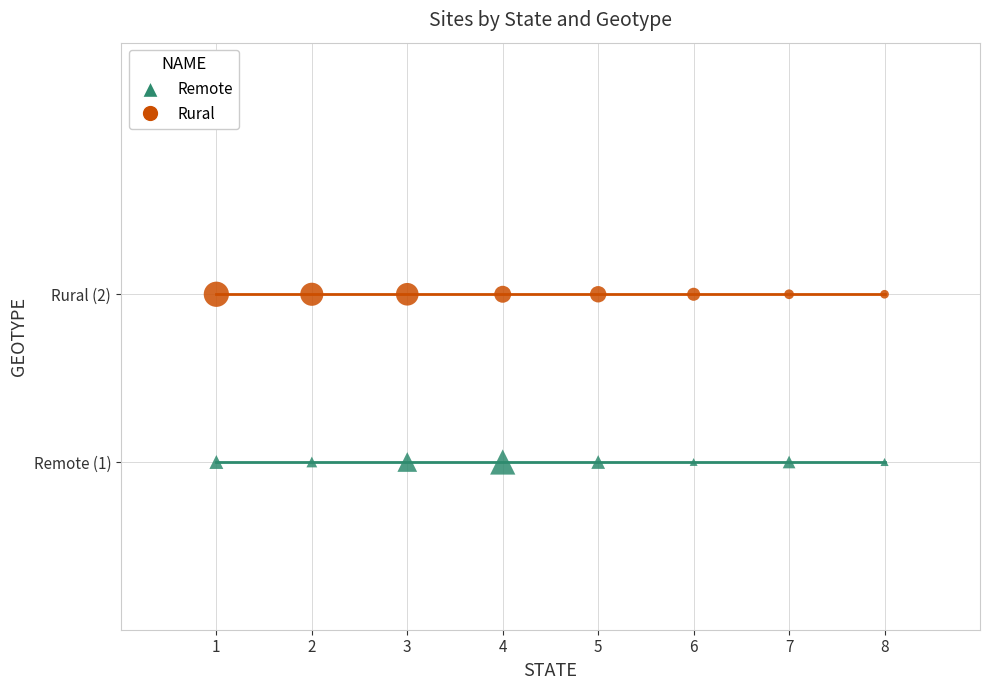

What are all the series names shown in the legend?

Remote, Rural